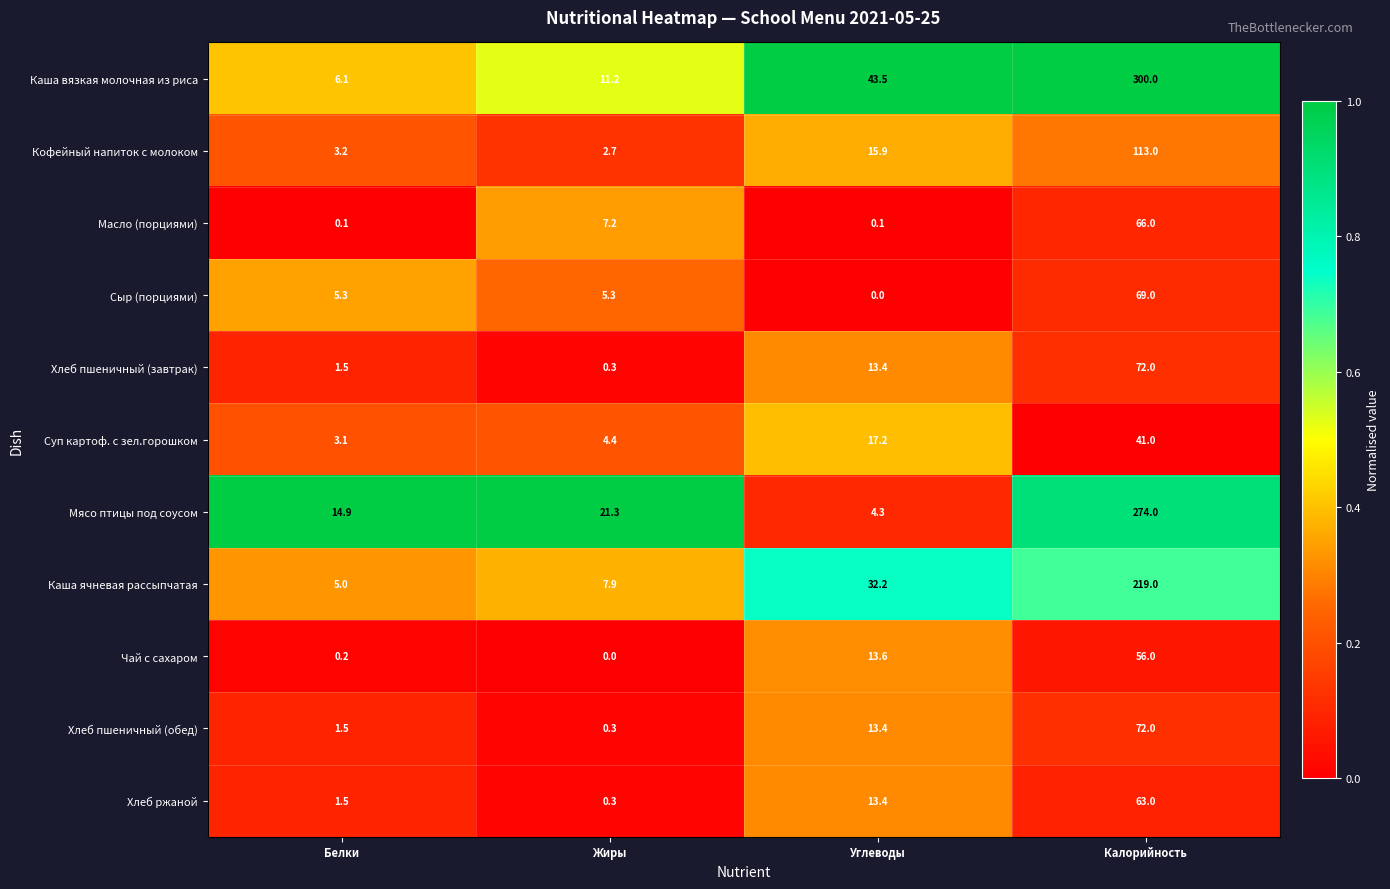

Which series has the largest range (max minus min)?

Каша вязкая молочная из риса